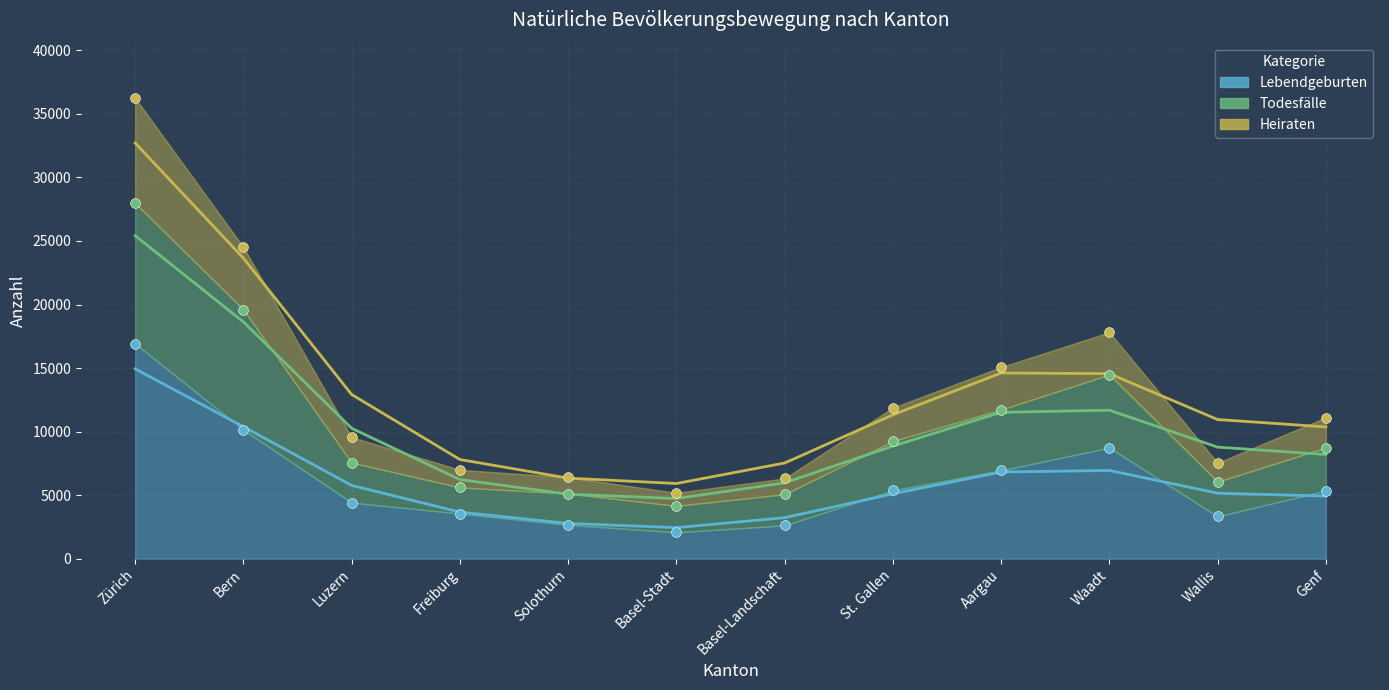

Which series reaches the minimum Y coordinate?

Lebendgeburten